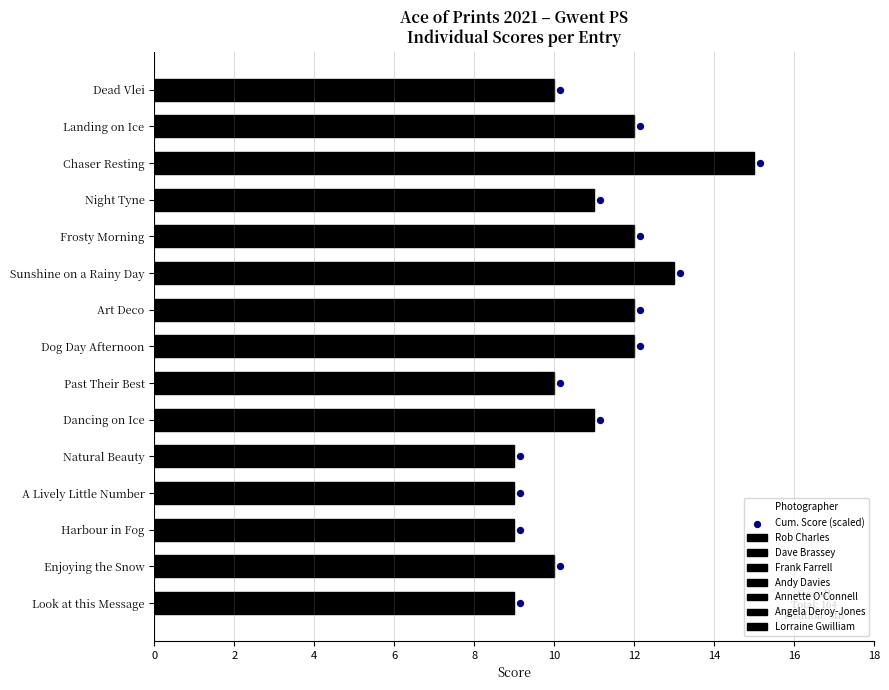

Approximately how many times larger is the value at 8 compared to 2?

4.0